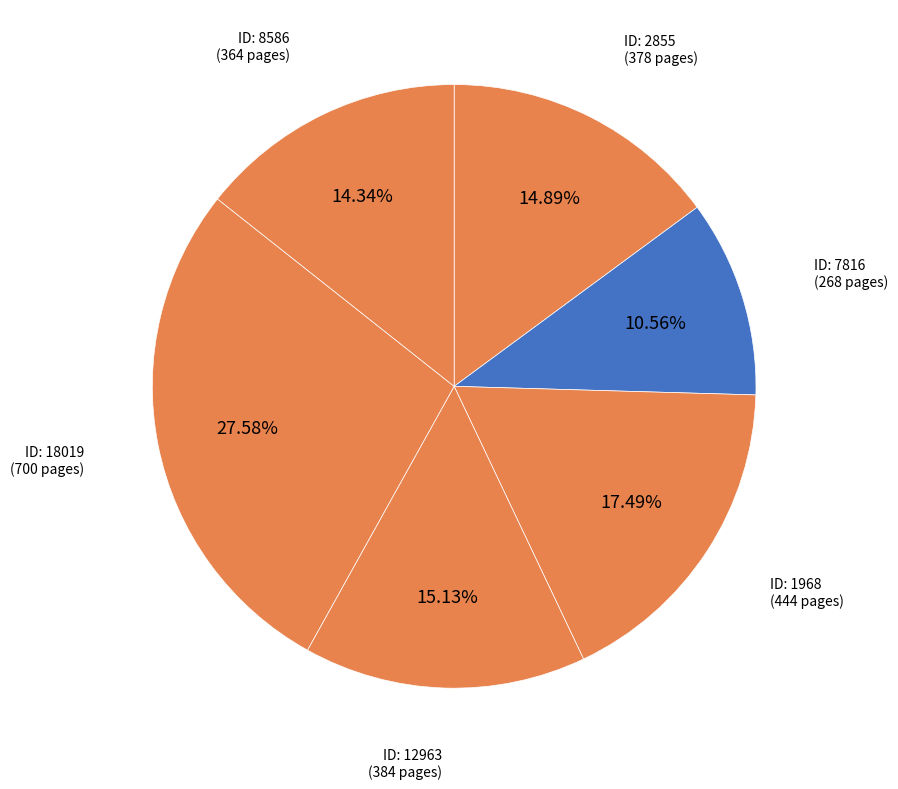

How many slices are in this pie chart?

6